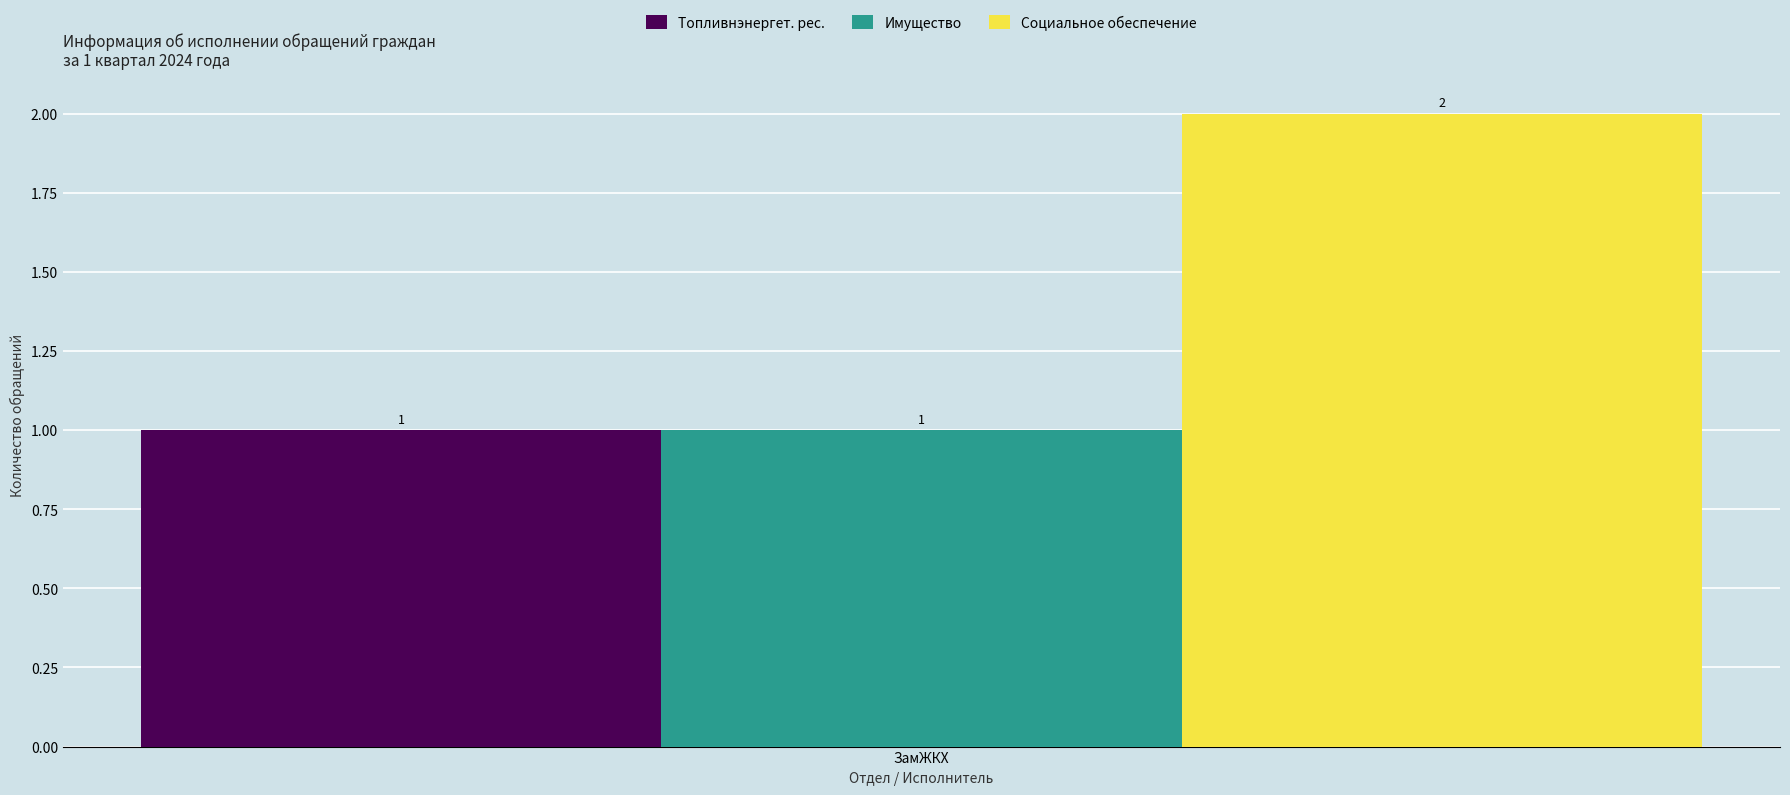

Which series has the widest spread of values?

Топливнэнергет. рес.